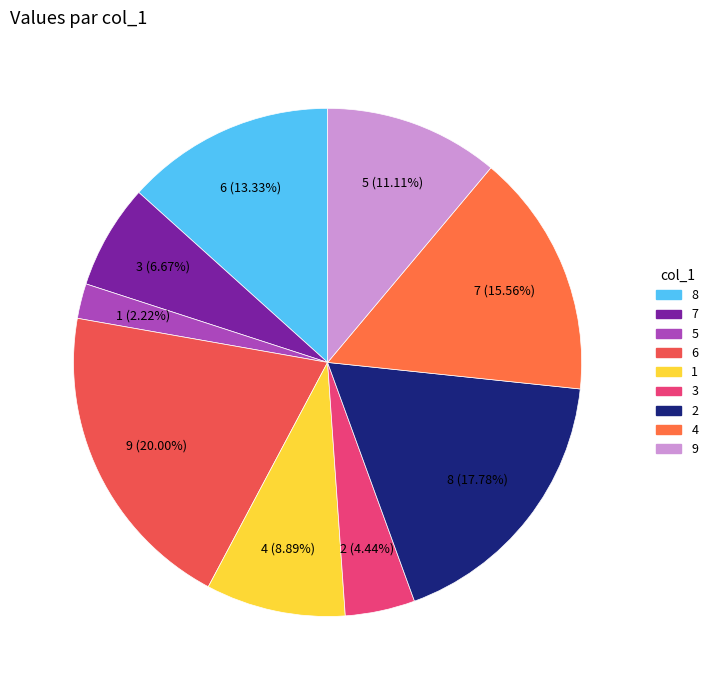

To the nearest percent, what percentage of the pie is 6?

20%